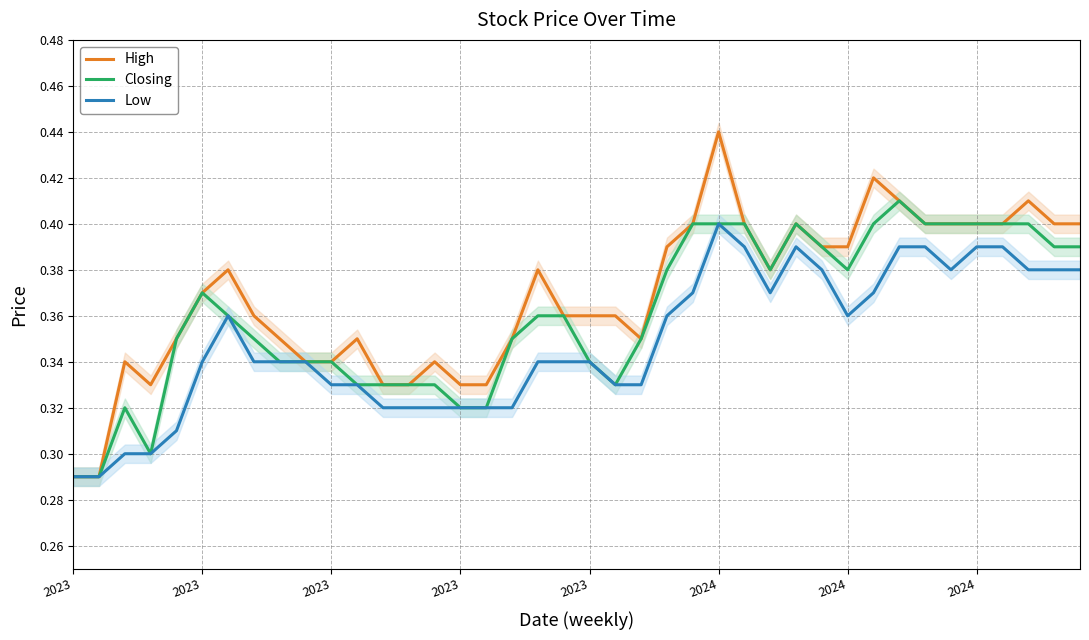

Which category has the lowest value in the Closing series?

2023